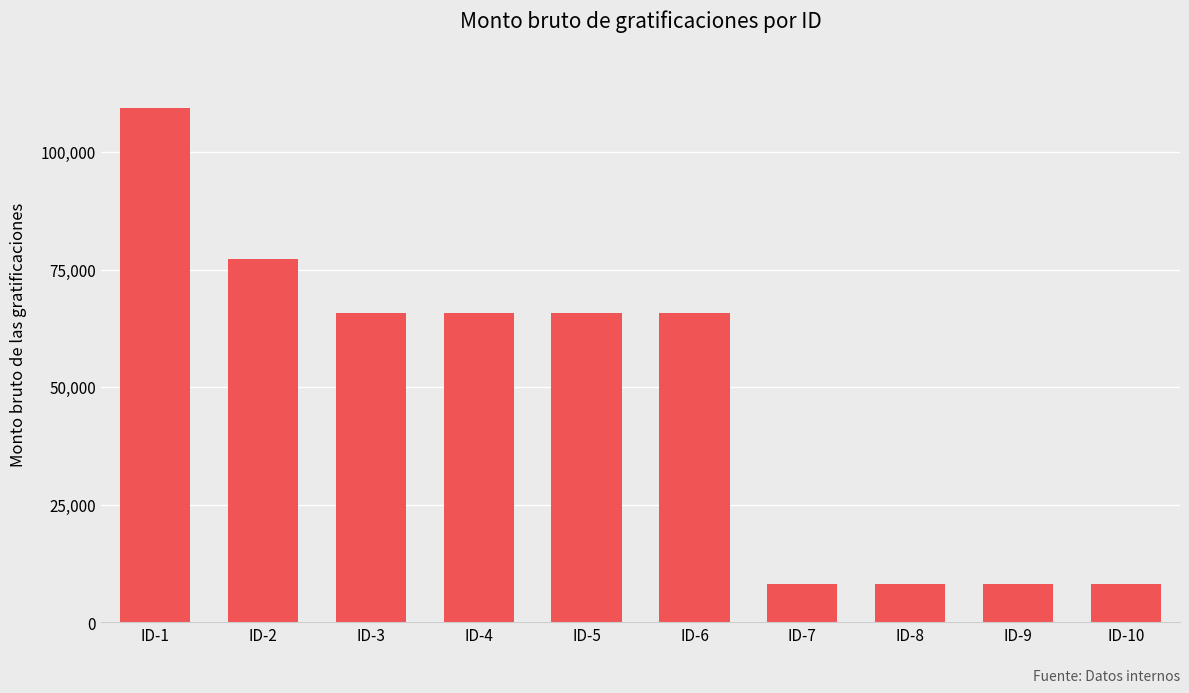

What is the average value?

48200.0